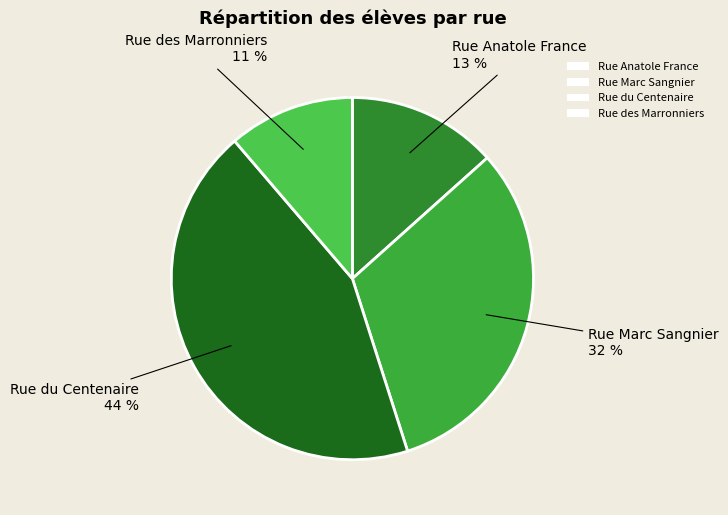

Is it true that Rue des Marronniers is 11% of the pie?

True